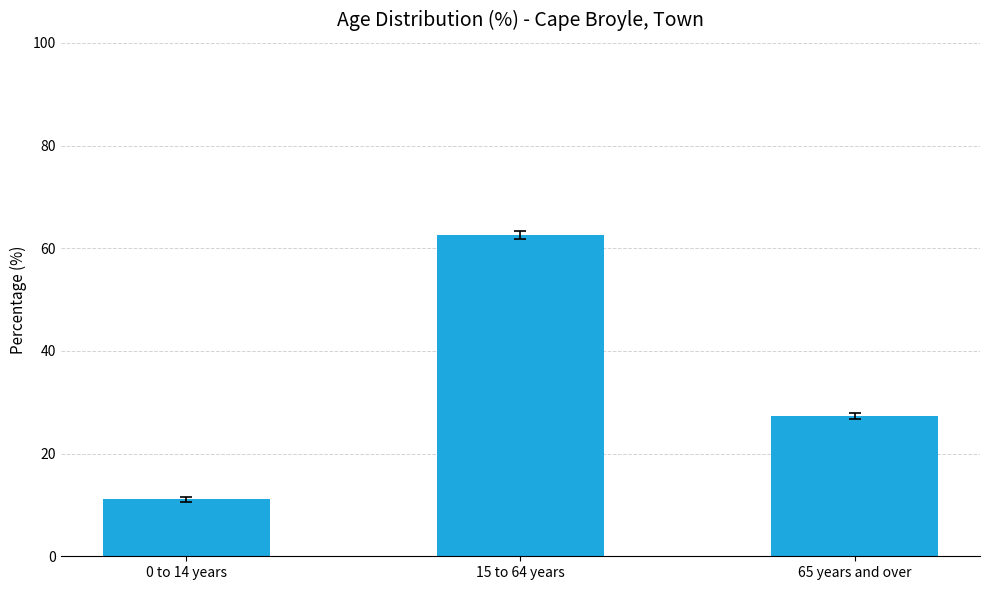

True or false: the data shows 100.7 at 15 to 64 years.

False